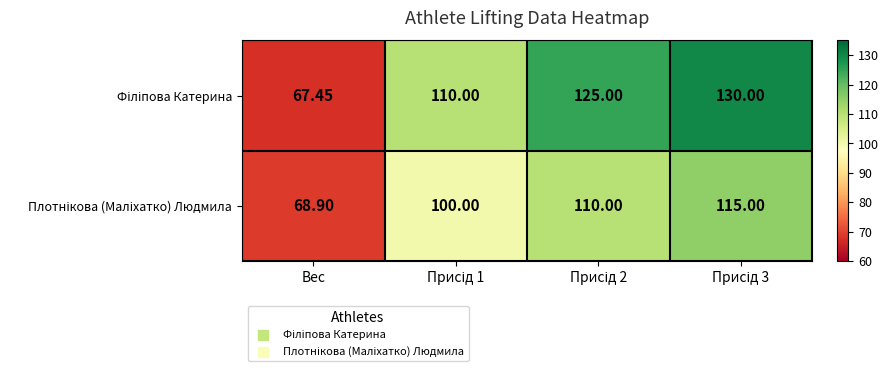

Which category has the lowest value across all series?

Вес